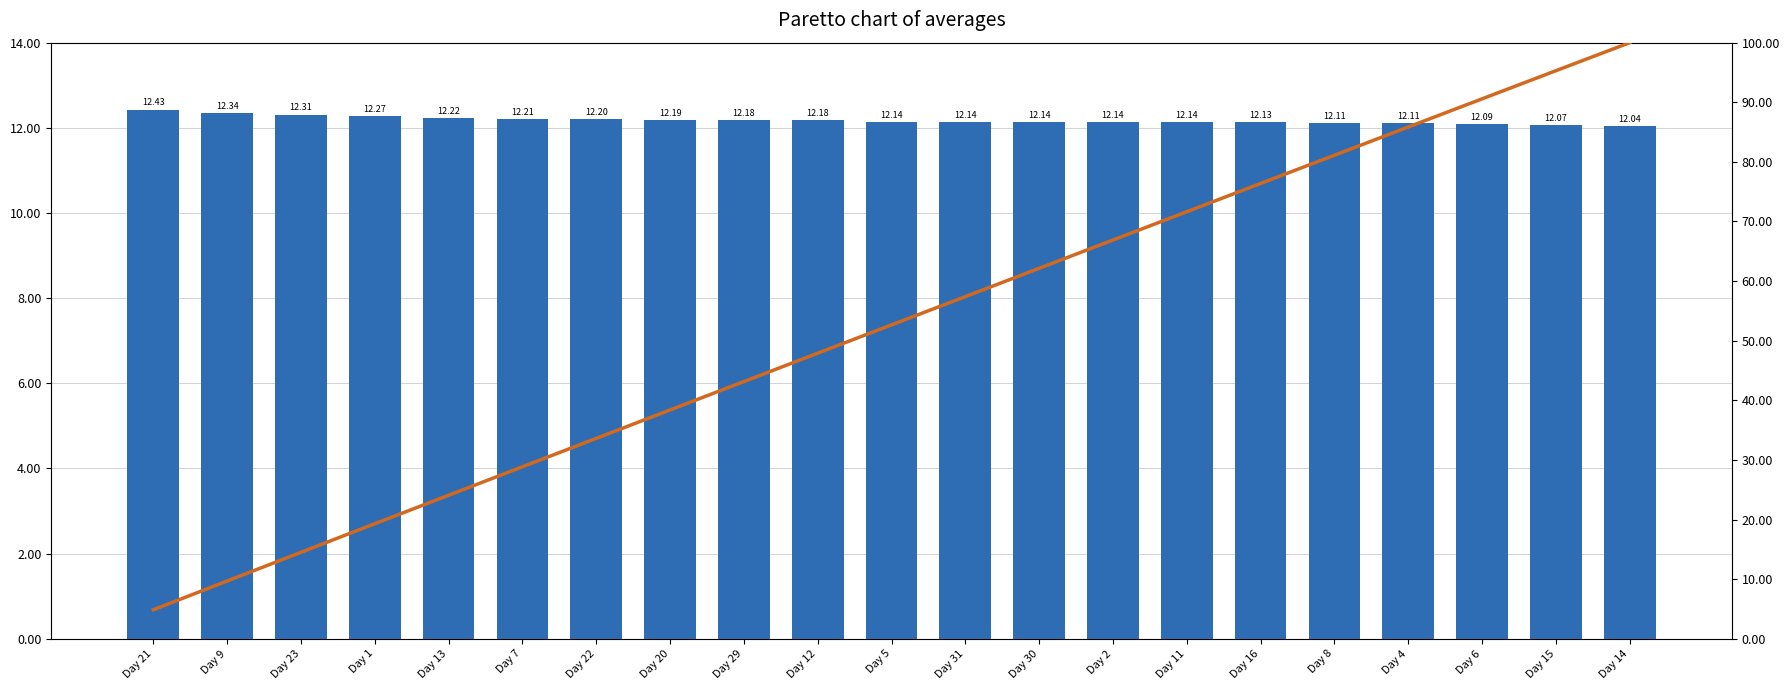

What is the lowest value of the Cumulative % series?

4.9